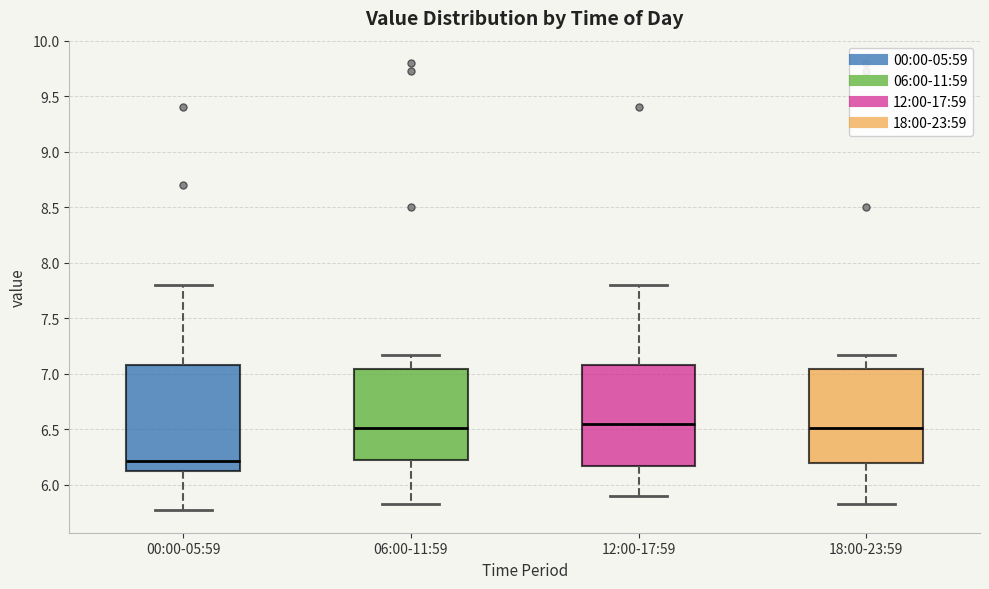

Where is the upper edge of the box for 06:00-11:59 on the y-axis? The values are not printed on the chart, so give them approximately, as read against the axis.

7.05